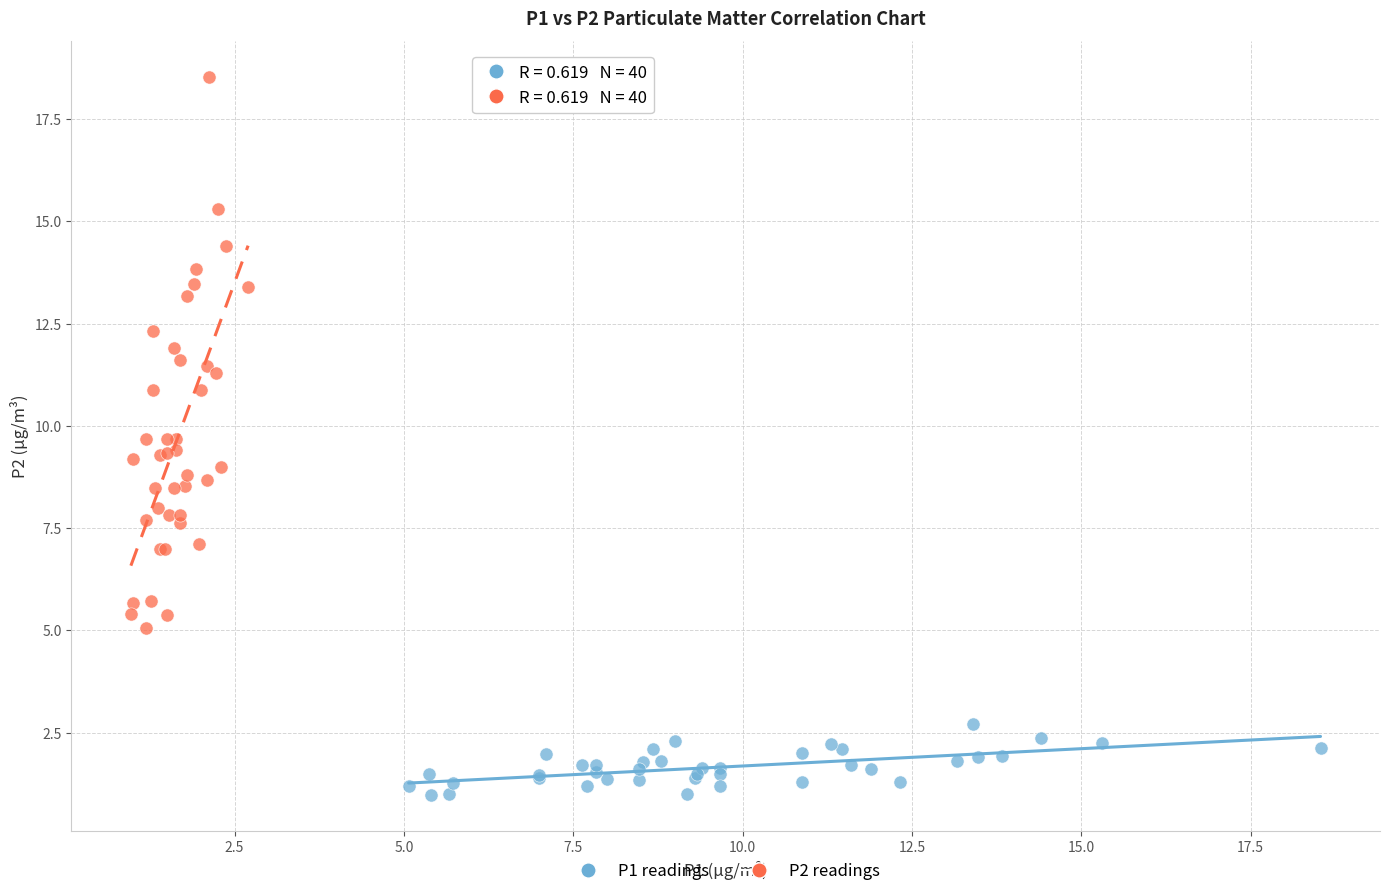

Which series contains the highest Y value?

P2 readings